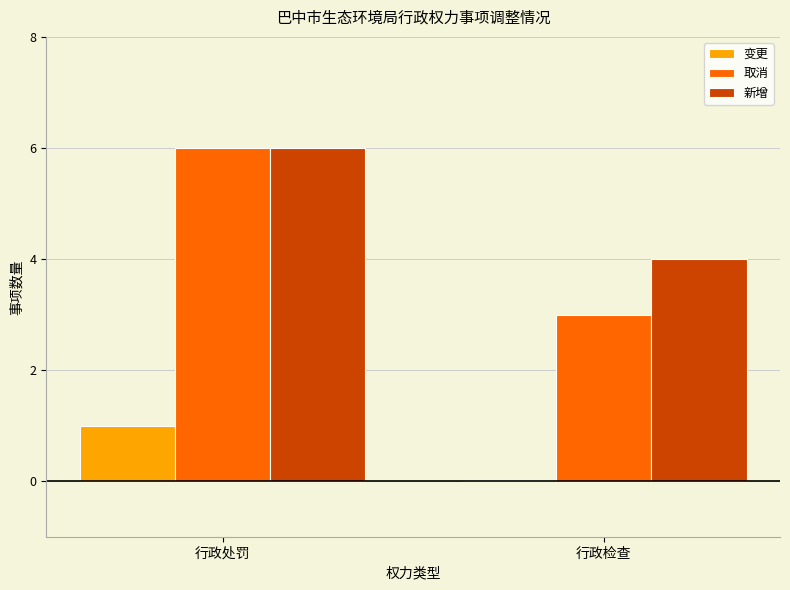

The 取消 series shows 1 at 行政处罚. True or false?

False